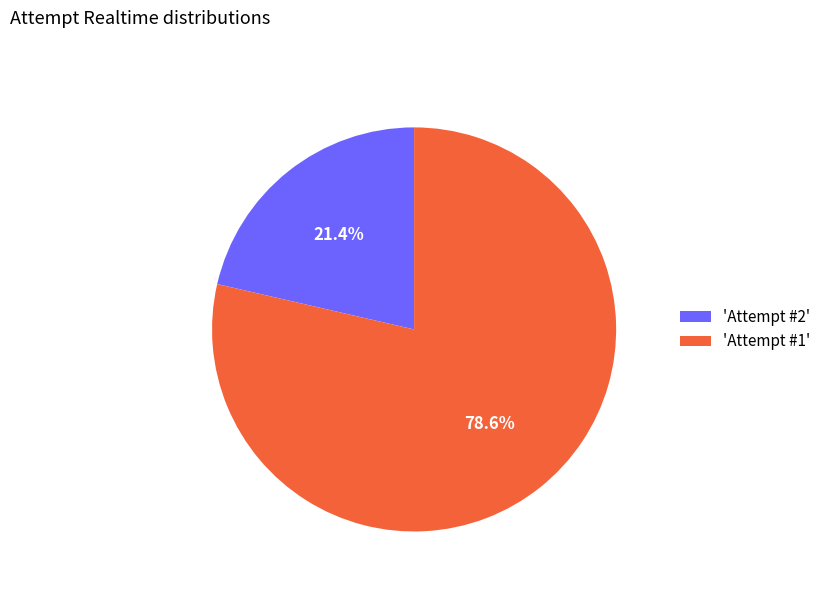

Do 'Attempt #2' and 'Attempt #1' together represent more than half of the pie?

Yes